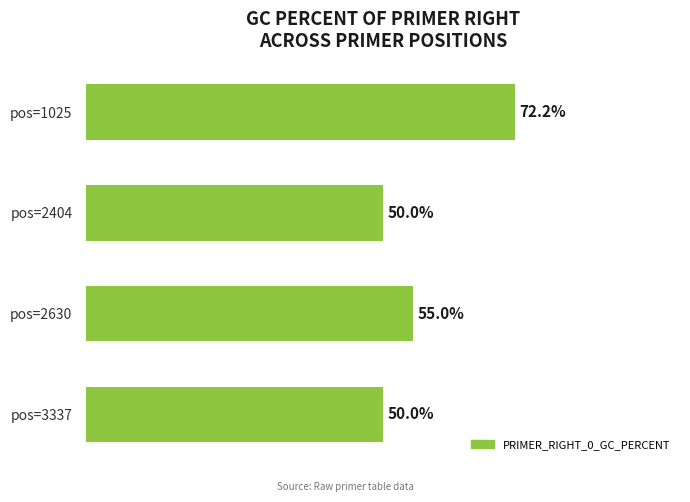

Where is the data nearest to the value 61?

pos=2630